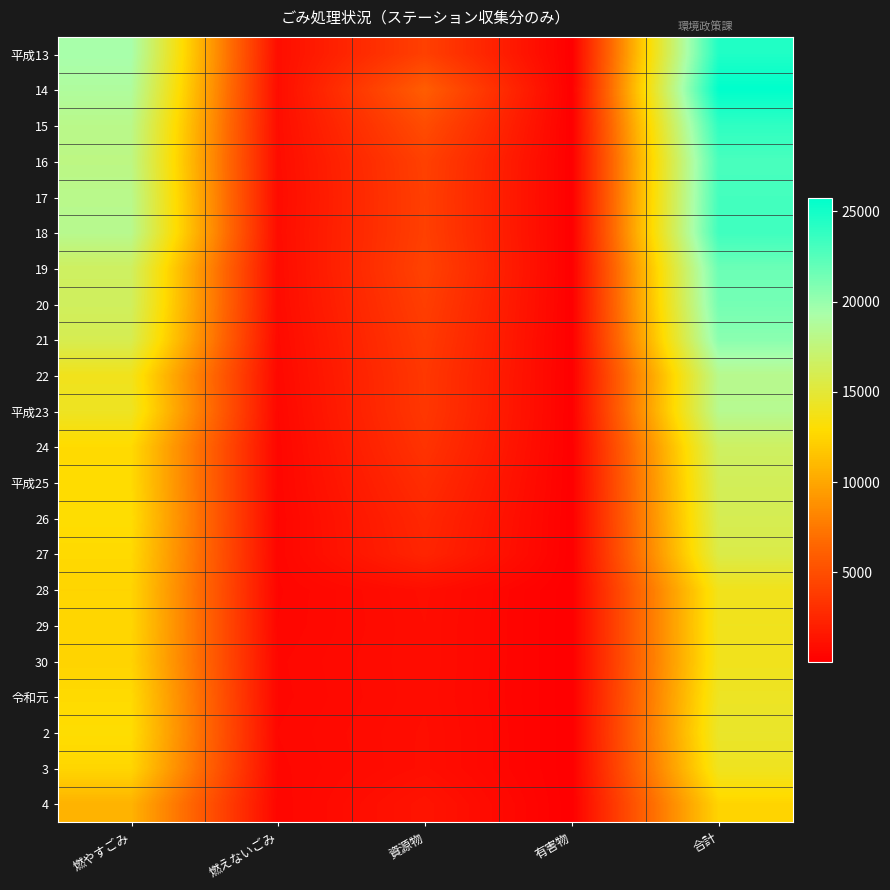

What is the total value across all series at 有害物?

1183